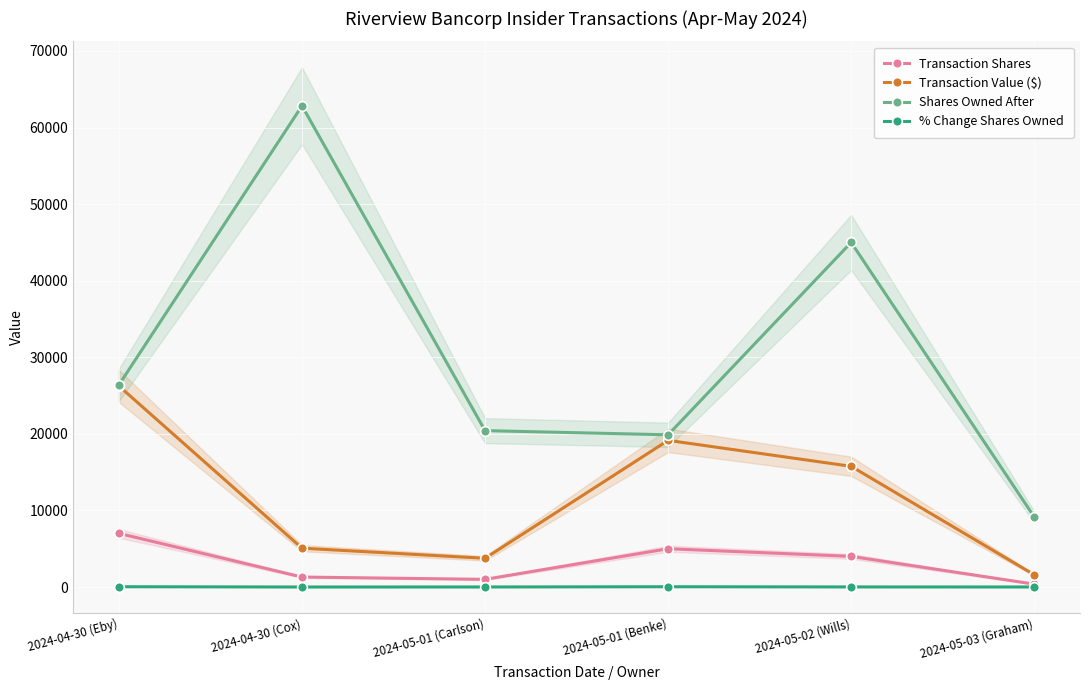

What is the total value across all series at 2024-05-02 (Wills)?

64770